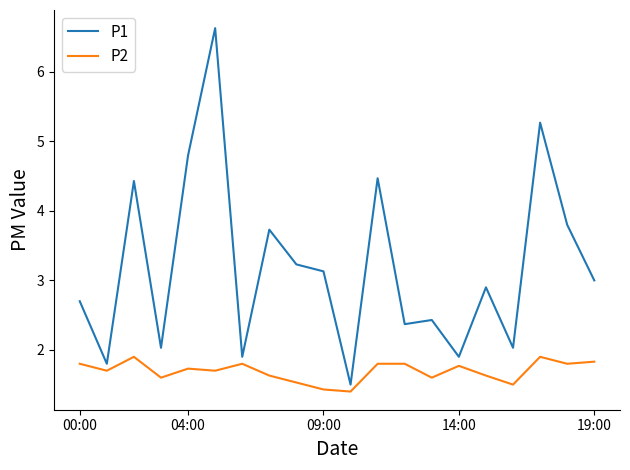

List the series in order of their peak value, highest first.

P1, P2